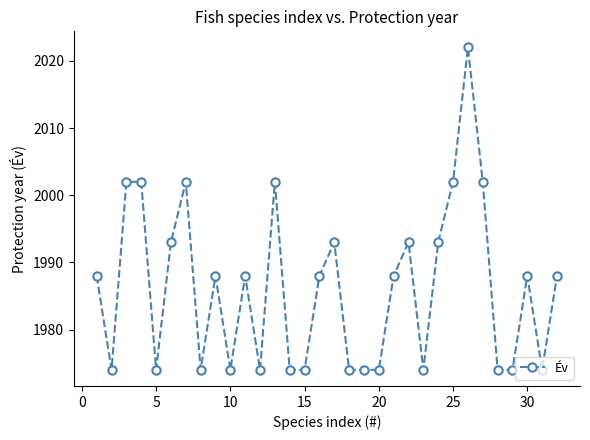

What is the difference between the second highest and second lowest values?

28